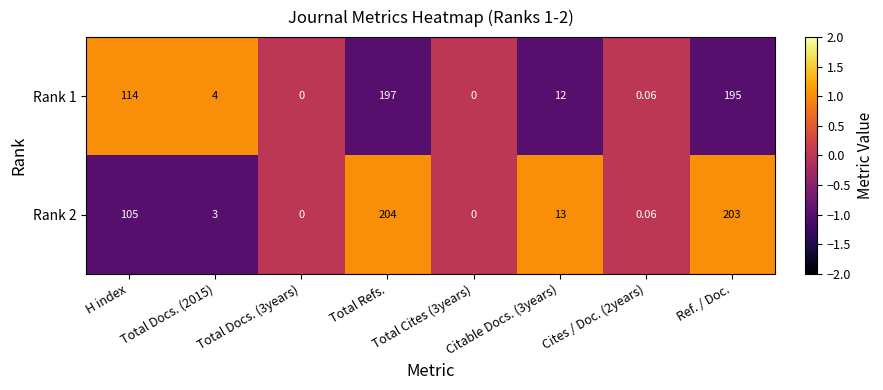

What is the minimum value shown in the chart?

0.0